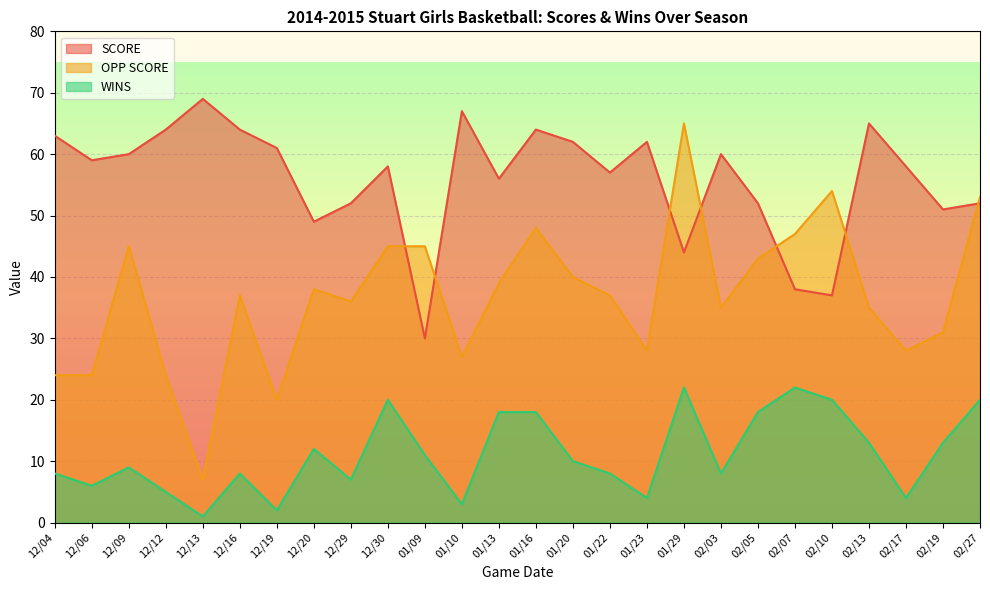

The value of SCORE at 02/05 is 13. True or false?

False